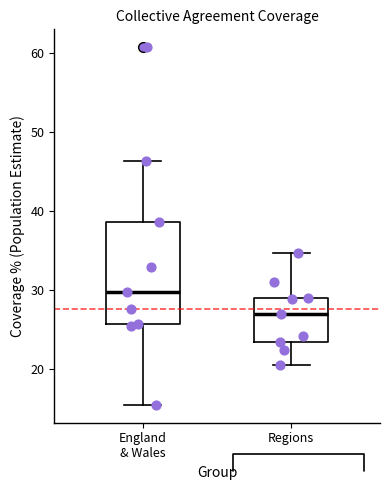

Which box has the highest median line?

England & Wales